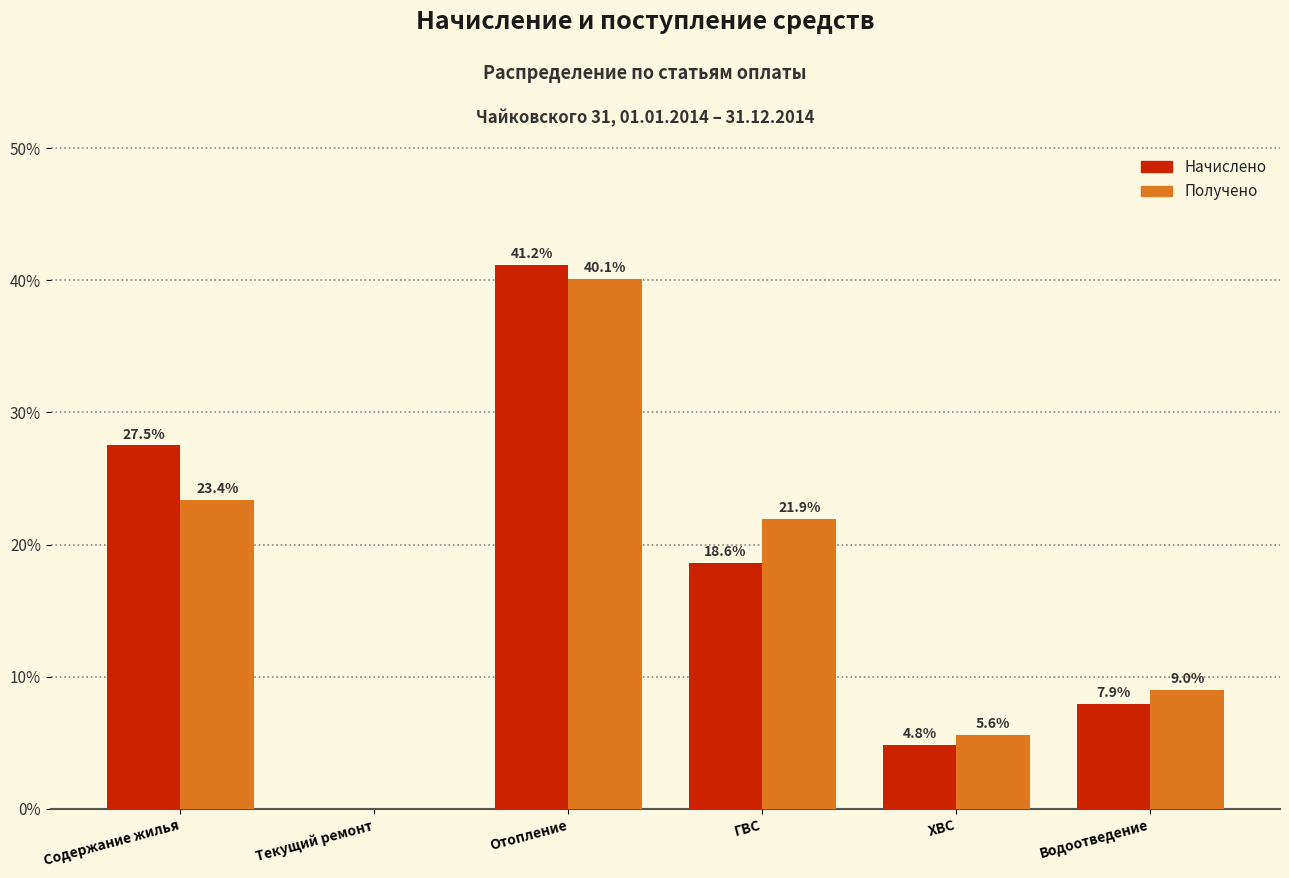

Reading left to right, extract all data points from this chart.

Начислено: Содержание жилья=27.5	Текущий ремонт=0.0	Отопление=41.2	ГВС=18.6	ХВС=4.8	Водоотведение=7.9
Получено: Содержание жилья=23.4	Текущий ремонт=0.0	Отопление=40.1	ГВС=21.9	ХВС=5.6	Водоотведение=9.0